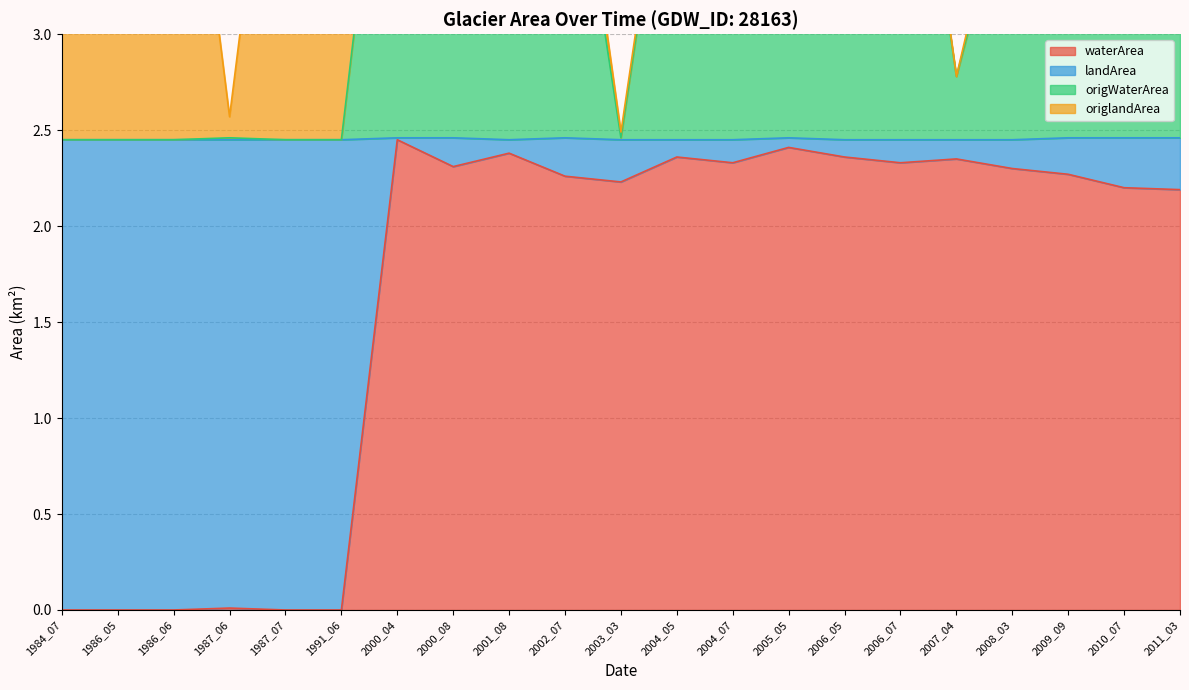

What is the maximum value shown in the chart?

4.9